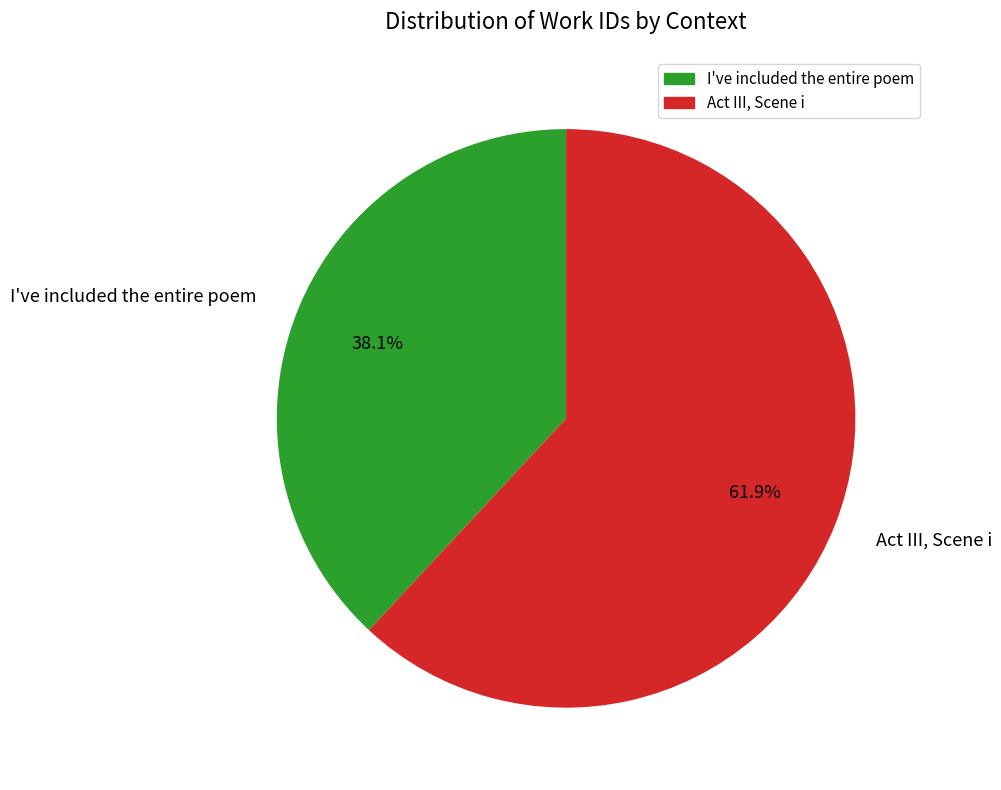

Does any single category account for the majority?

Yes